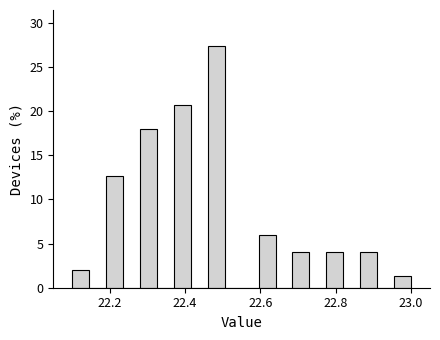

Around what value on the x-axis is the tallest bar? Give the approximate position of its centre, as read against the axis.

22.48